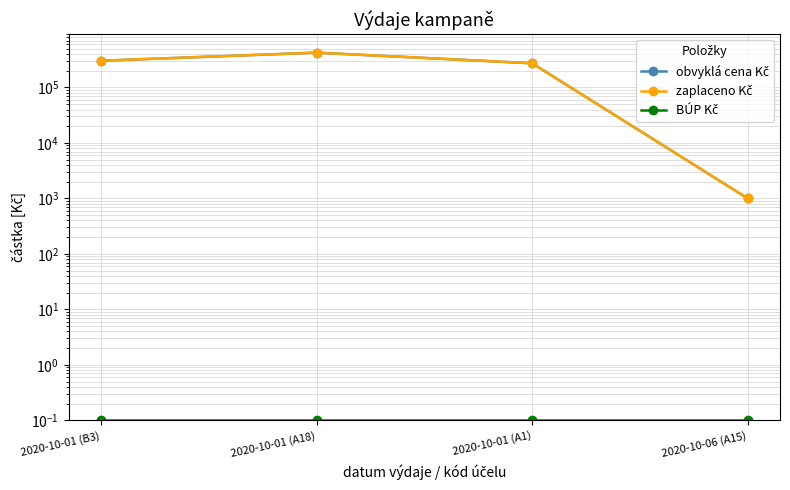

Rank the series by their maximum value, from highest to lowest.

obvyklá cena Kč, zaplaceno Kč, BÚP Kč